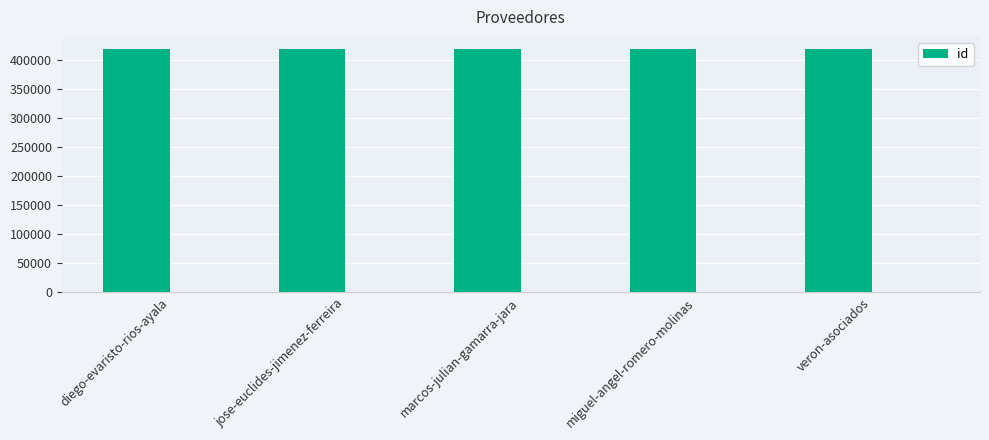

How many values are below 419409?

2